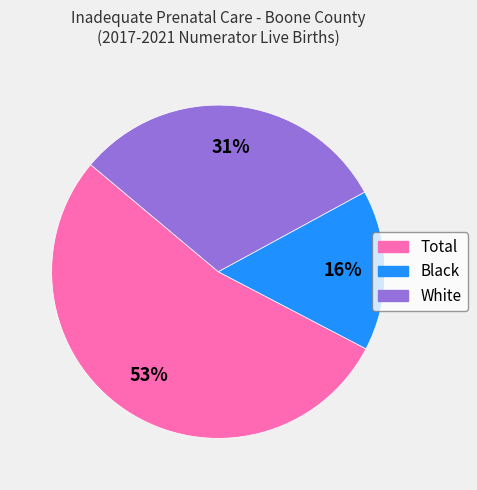

To the nearest percent, what is the combined percentage of Black and Total?

69%